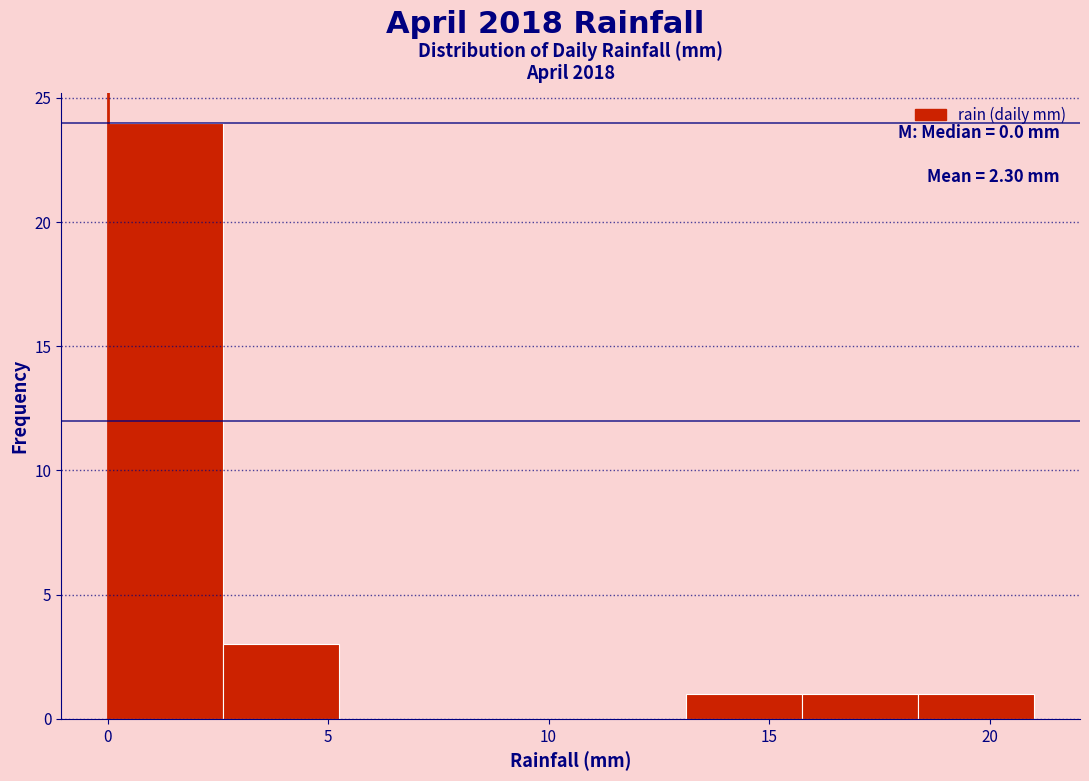

Over which range of the x-axis is the bar tallest?

0.0 to 2.5